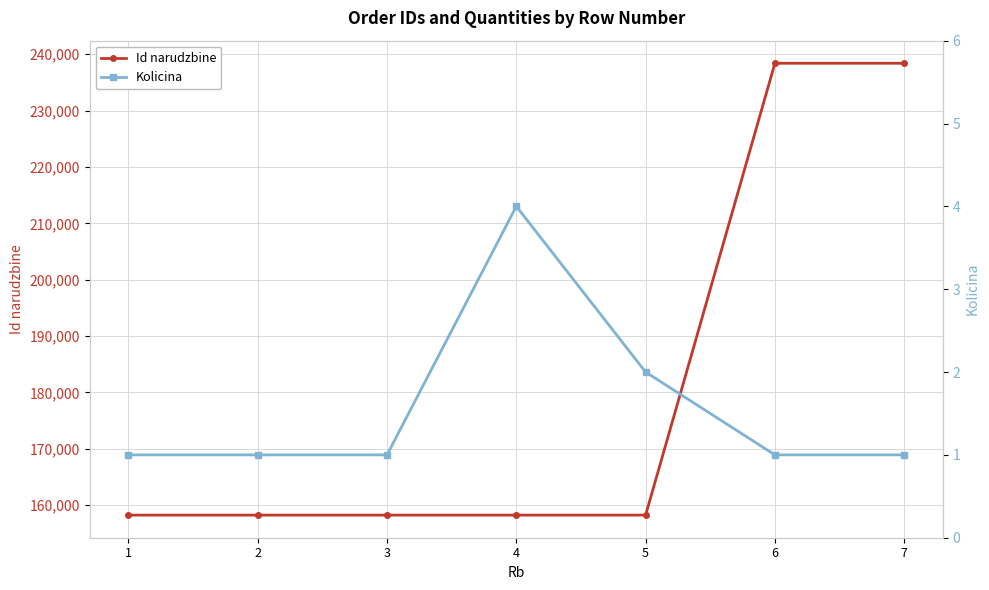

True or false: Kolicina has more than 0 points higher than both neighbors.

True